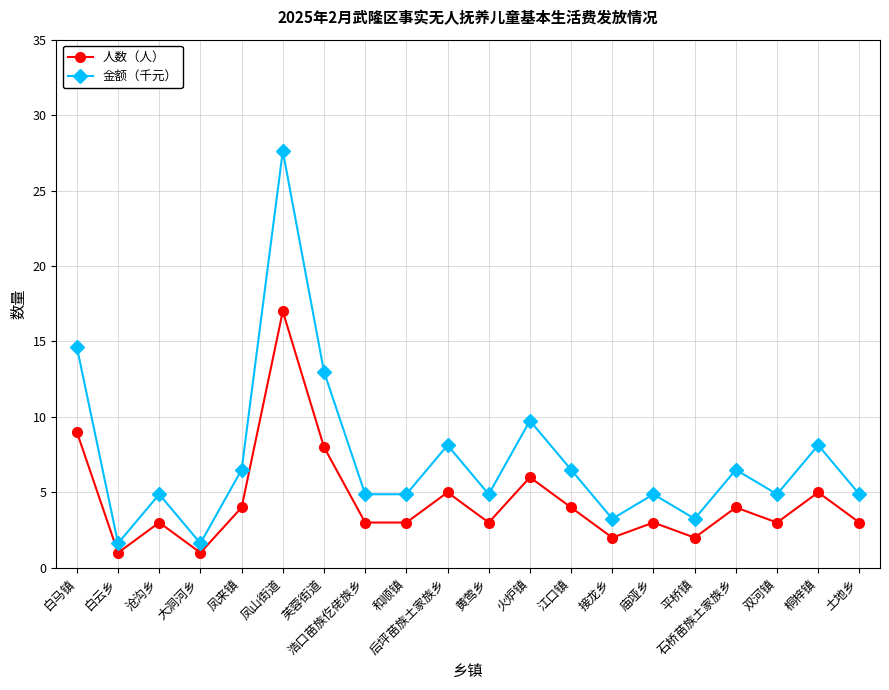

What is the difference between the maximum and minimum values in the 金额（千元） series?

26.0